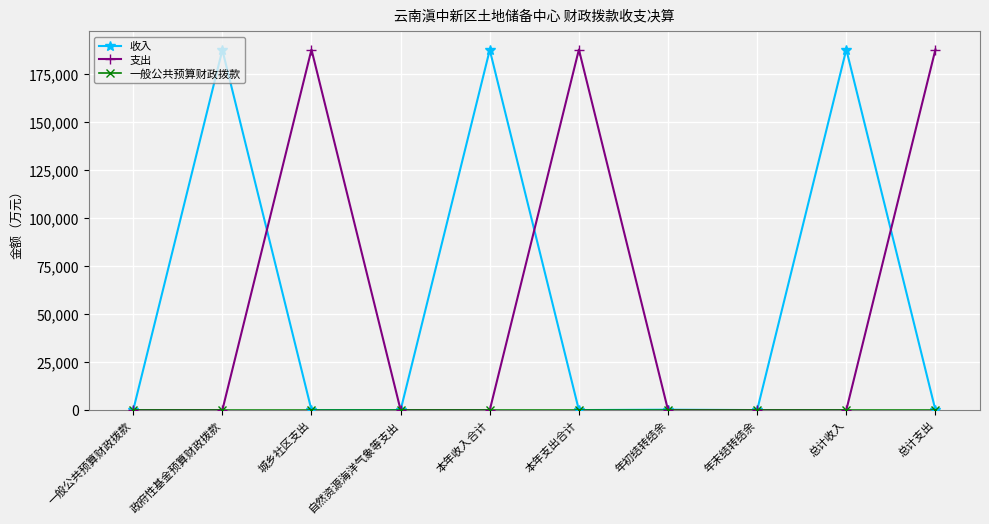

Is it true that 收入 equals 0.0 at 本年支出合计?

True